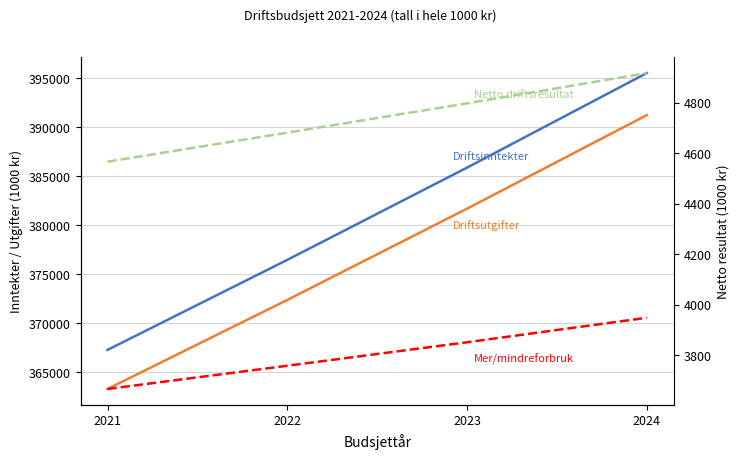

Which series has the largest total across all categories?

Driftsinntekter